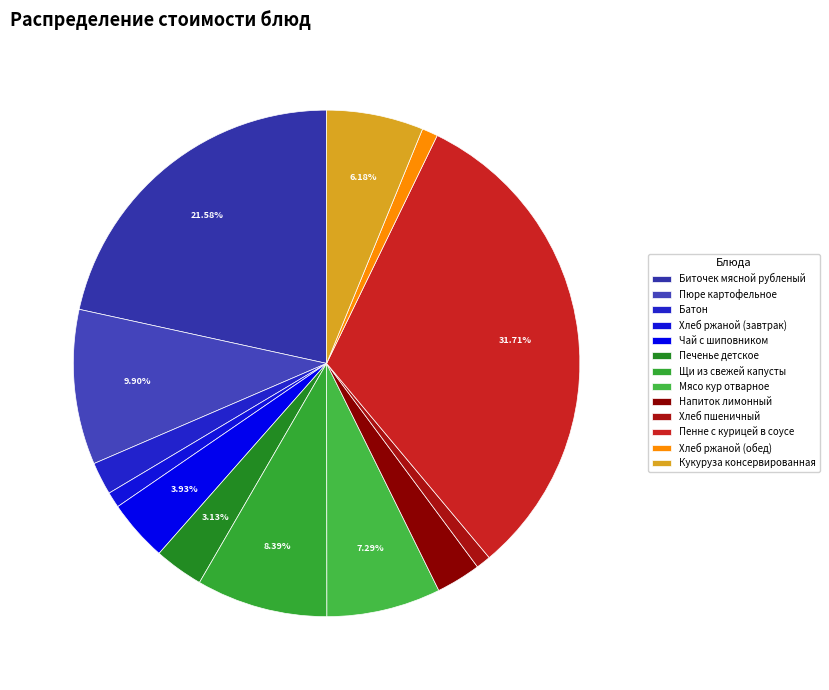

The Кукуруза консервированная slice represents 6% of the pie. True or false?

True